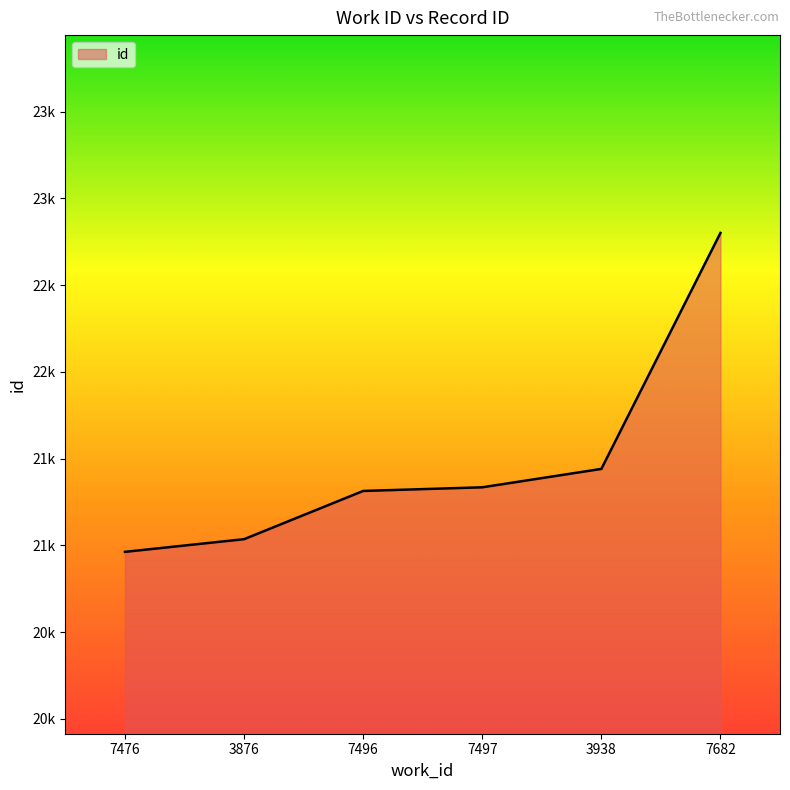

Reading left to right, list all the values displayed in this chart.

20963	21036	21314	21335	21441	22801